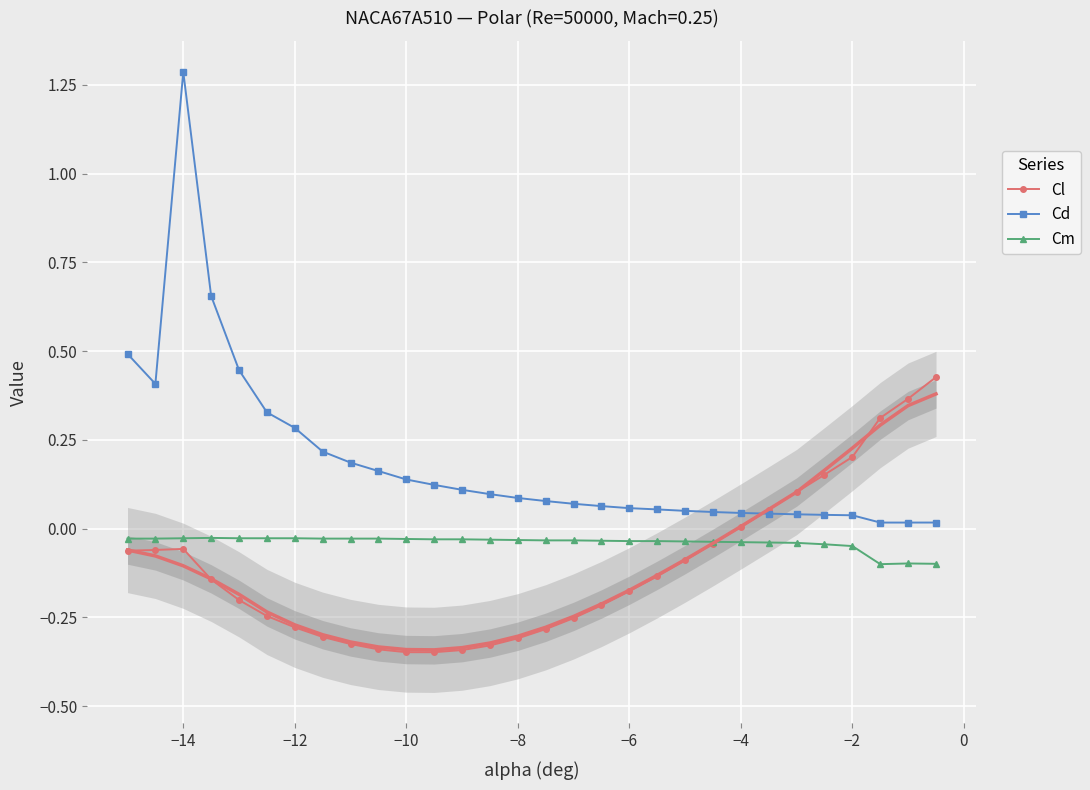

Count the number of categories in the chart.

30